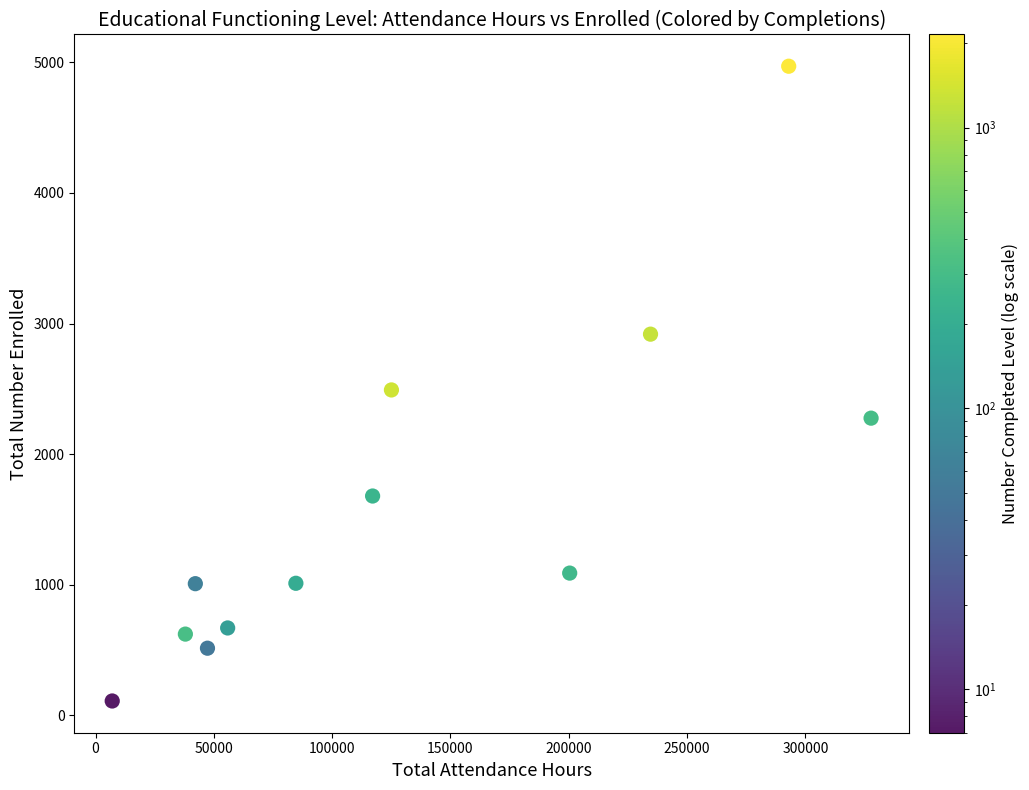

What is the range of X values (max minus min)?

320685